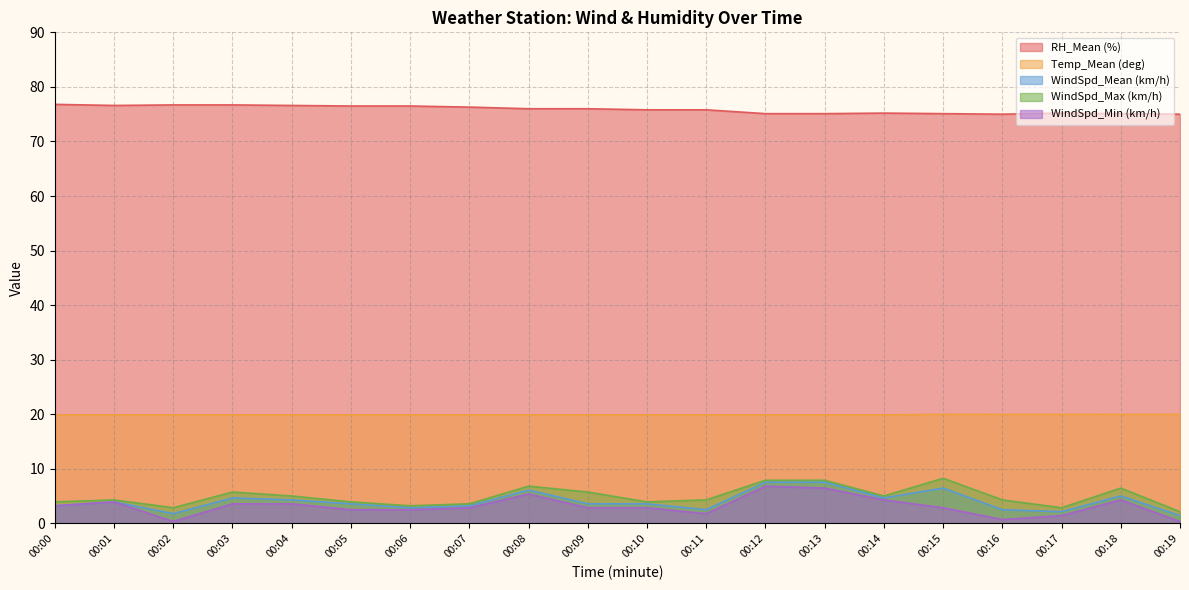

How many series are shown in this chart?

5